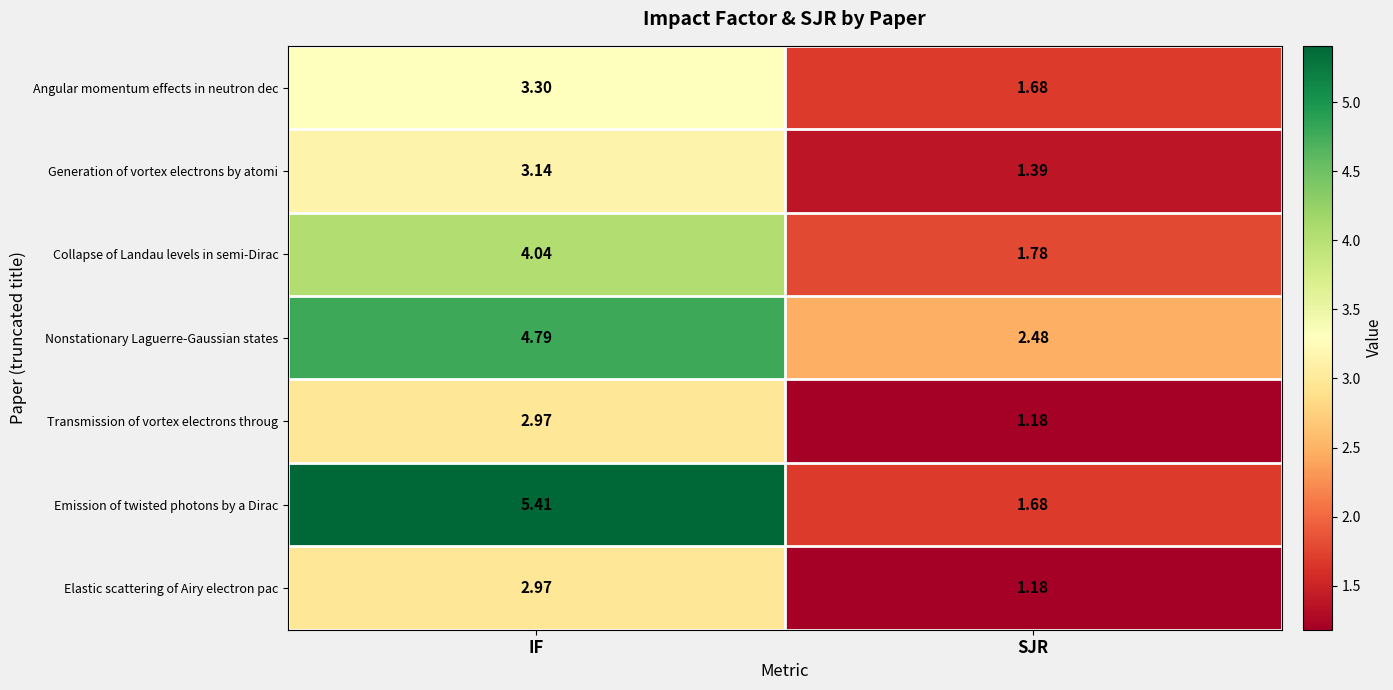

Which category has the lowest value across all series?

SJR